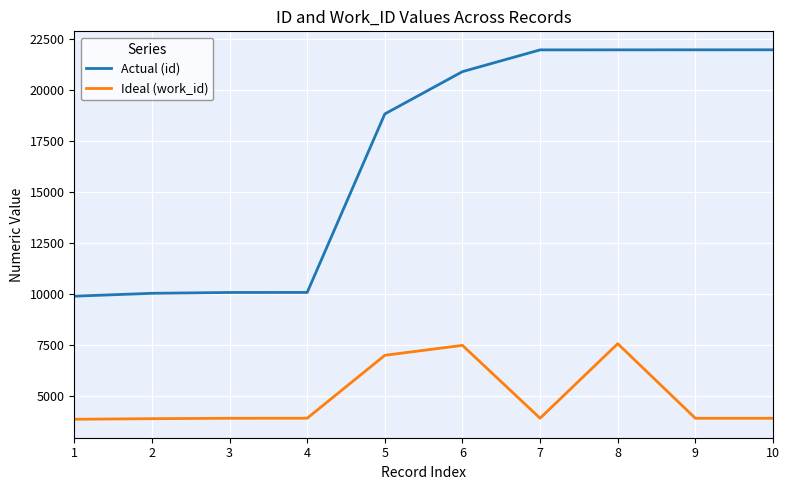

List the series in order of their overall mean, lowest first.

Ideal (work_id), Actual (id)